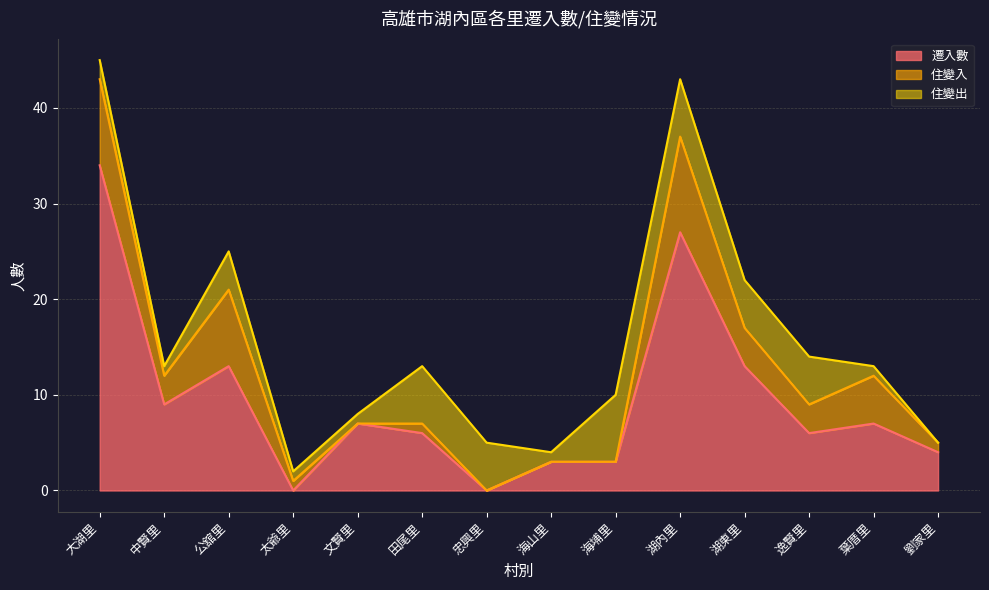

True or false: 遷入數 has a value of 3 at 海山里.

True